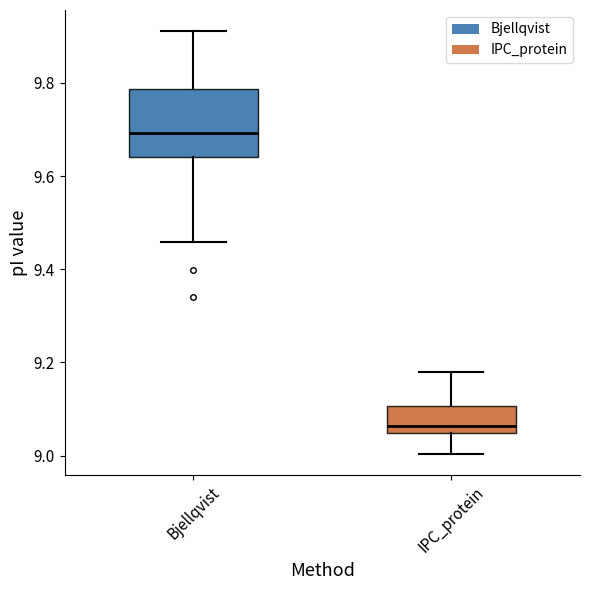

Reading left to right, read every box against the y-axis: the position of its median line, the range the box covers, and the ends of its whiskers. The values are not printed on the chart, so give them approximately, as read against the axis.

Bjellqvist: median 9.70, box 9.64 to 9.78, whiskers 9.46 to 9.92
IPC_protein: median 9.06, box 9.04 to 9.10, whiskers 9.00 to 9.18